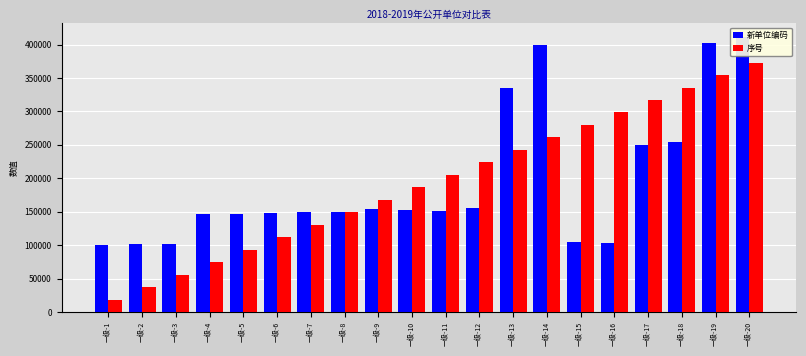

Reading right to left, what are all the values shown in this chart?

新单位编码: 一级-20=411001.0	一级-19=403001.0	一级-18=254001.0	一级-17=250001.0	一级-16=103001.0	一级-15=105001.0	一级-14=400001.0	一级-13=335001.0	一级-12=155001.0	一级-11=151001.0	一级-10=153001.0	一级-9=154001.0	一级-8=150001.0	一级-7=149001.0	一级-6=148001.0	一级-5=147001.0	一级-4=146001.0	一级-3=101001.0	一级-2=102001.0	一级-1=100001.0
序号: 一级-20=373049.5	一级-19=354397.0	一级-18=335744.6	一级-17=317092.1	一级-16=298439.6	一级-15=279787.1	一级-14=261134.7	一级-13=242482.2	一级-12=223829.7	一级-11=205177.2	一级-10=186524.8	一级-9=167872.3	一级-8=149219.8	一级-7=130567.3	一级-6=111914.9	一级-5=93262.4	一级-4=74609.9	一级-3=55957.4	一级-2=37305.0	一级-1=18652.5